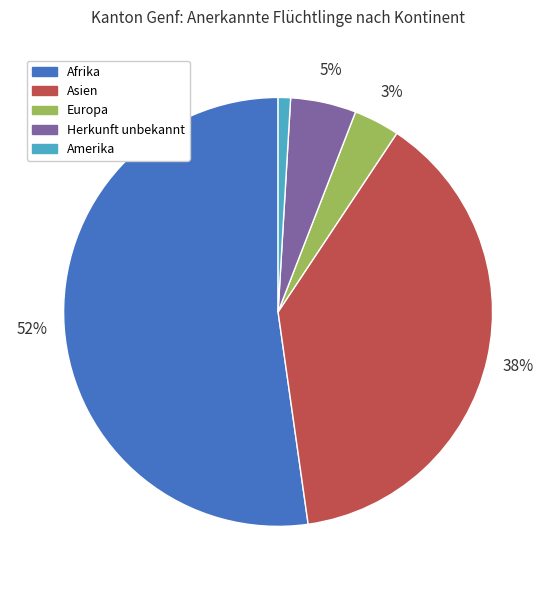

How many slices are in this pie chart?

5